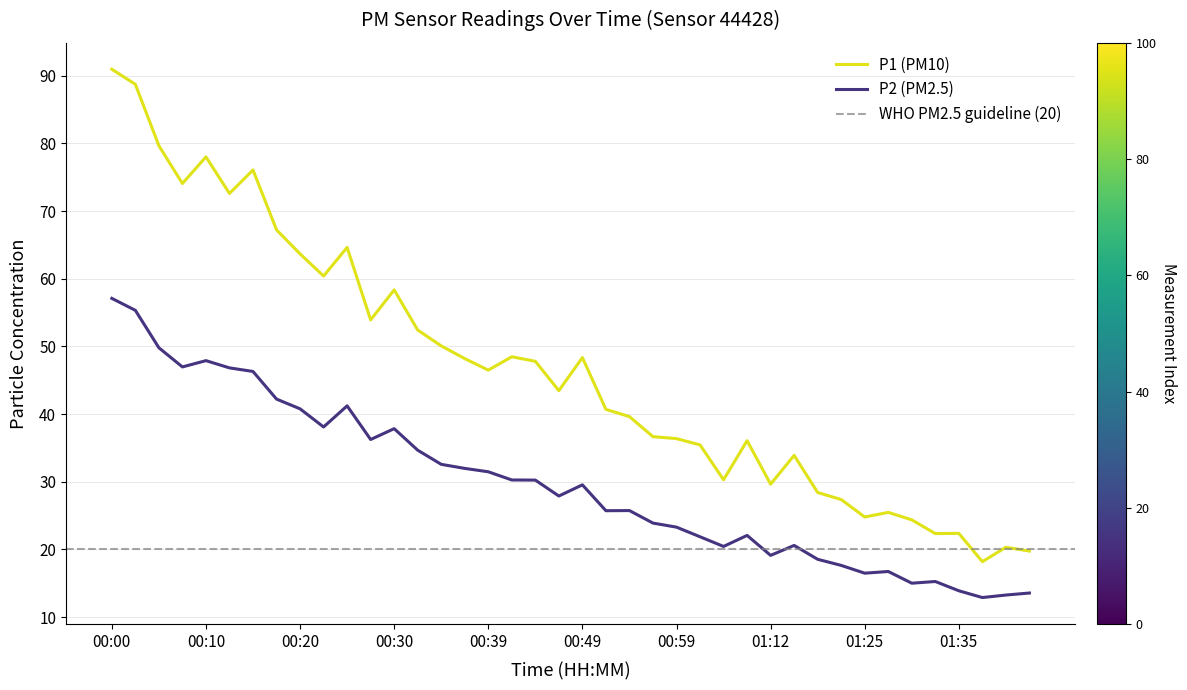

What are all the series names shown in the legend?

P1, P2